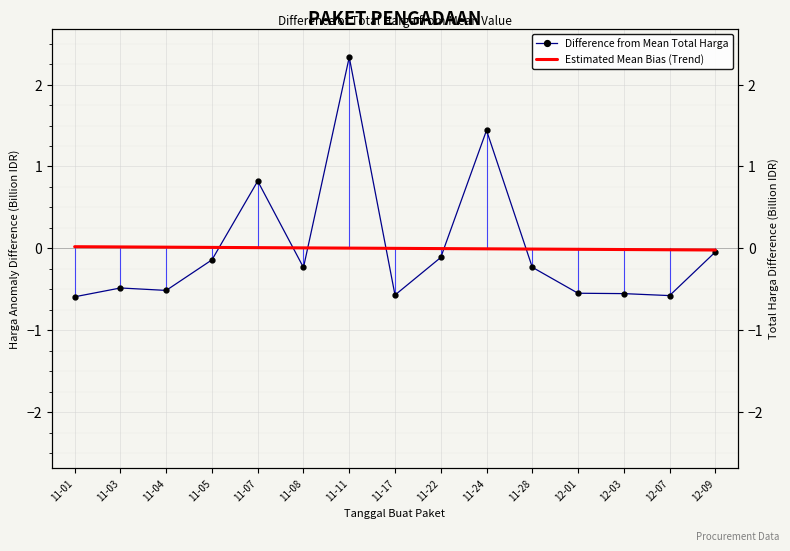

Is this an area chart (filled region under the line)?

No